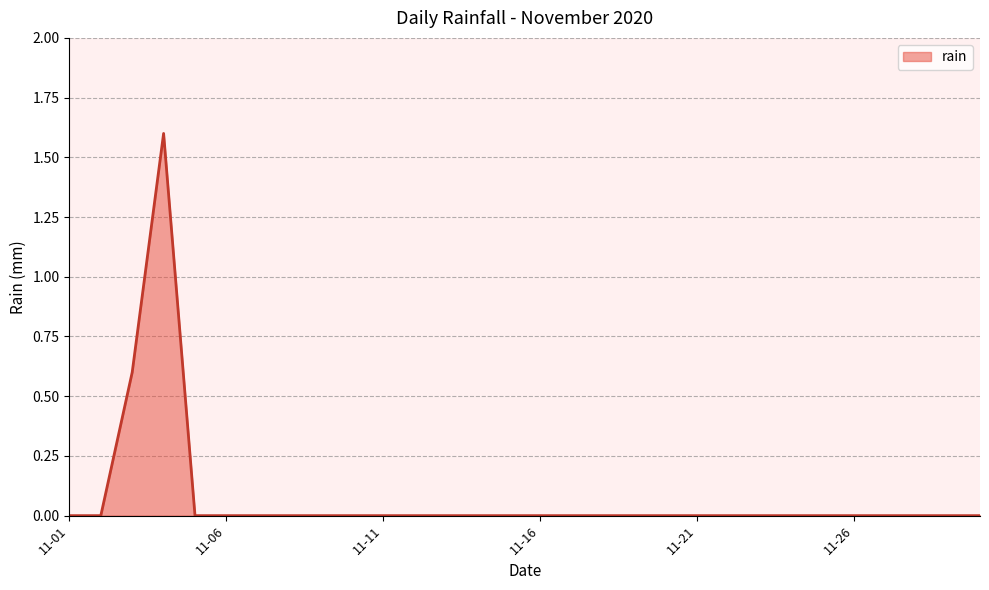

What is the maximum value shown in the chart?

1.6